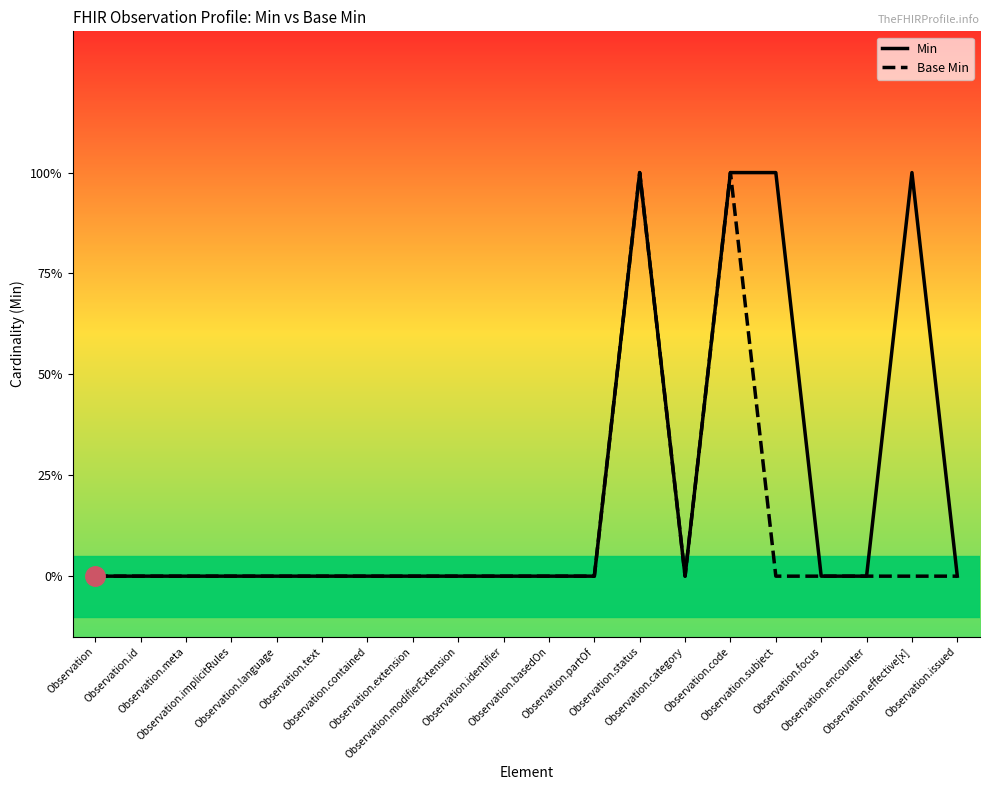

What is the difference between the maximum and minimum values in the Base Min series?

1